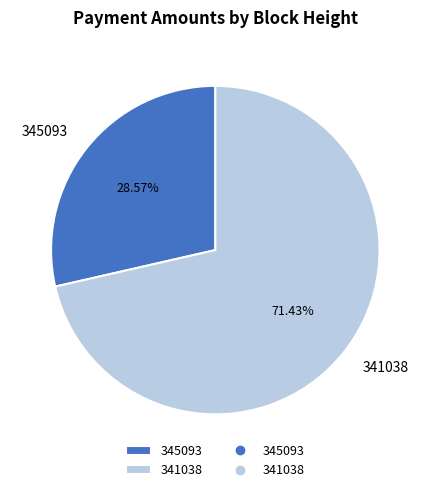

Which category has the smallest portion of the pie?

345093